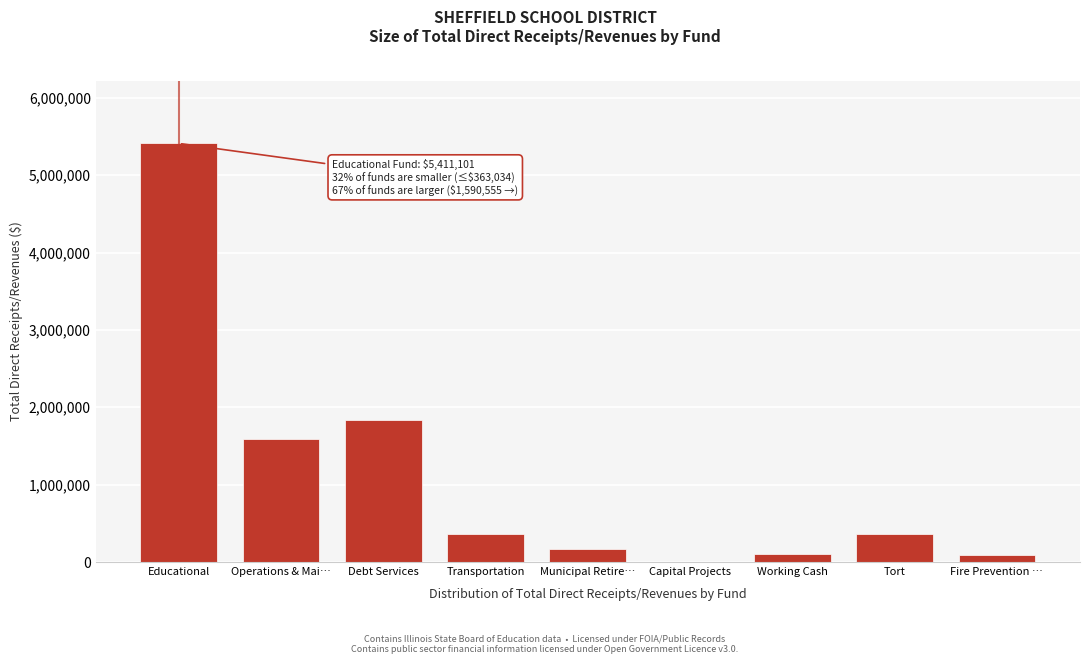

Where is the data nearest to the value 2705550?

Debt Services